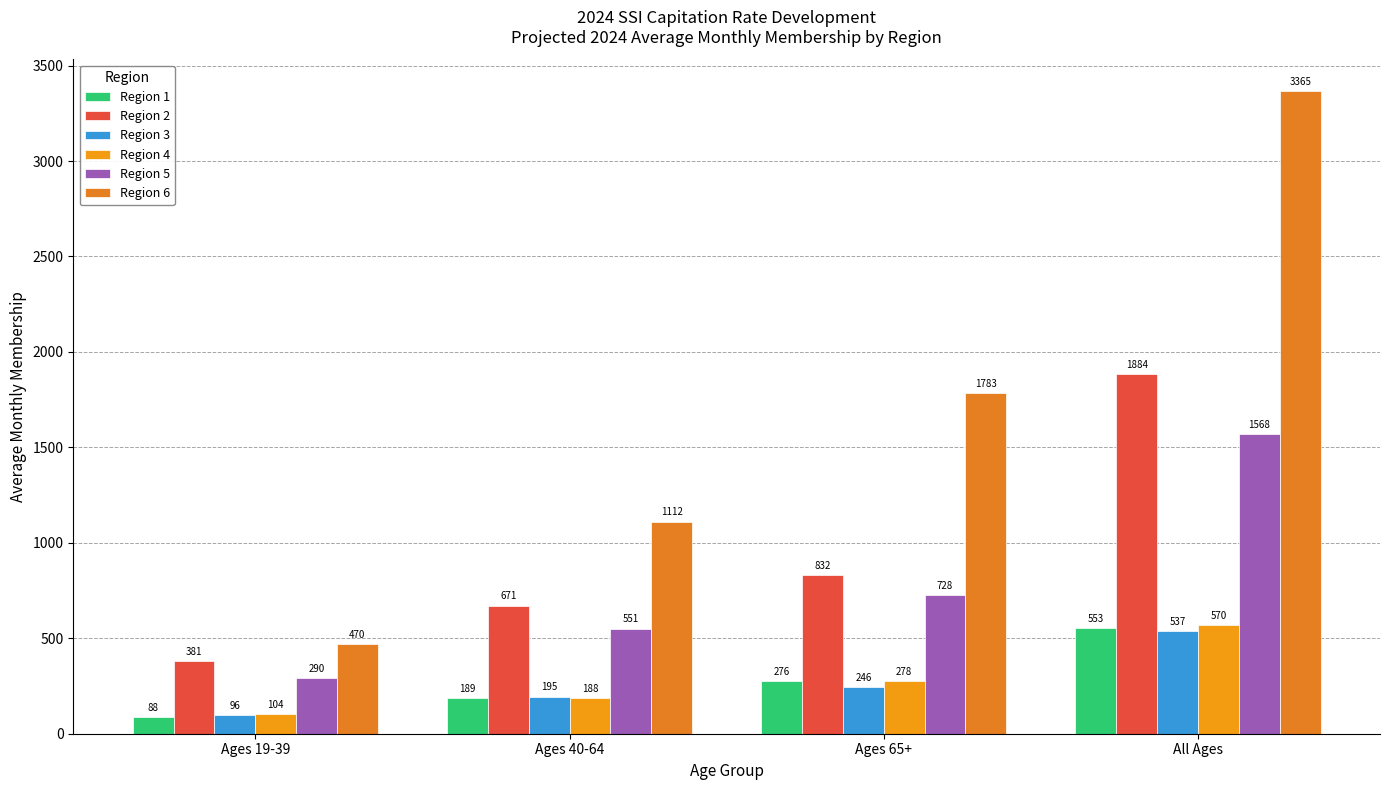

Which series has the widest spread of values?

Region 6